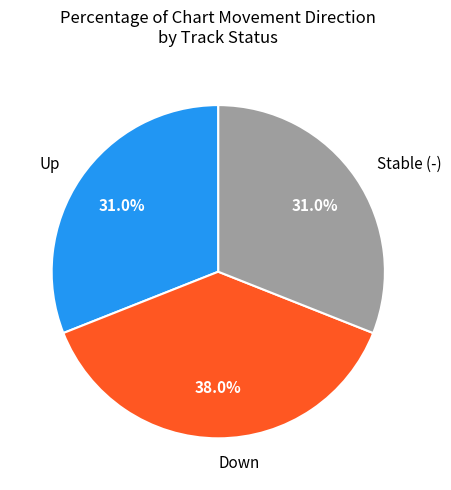

Combined, do Down and Stable (-) account for over 50%?

Yes